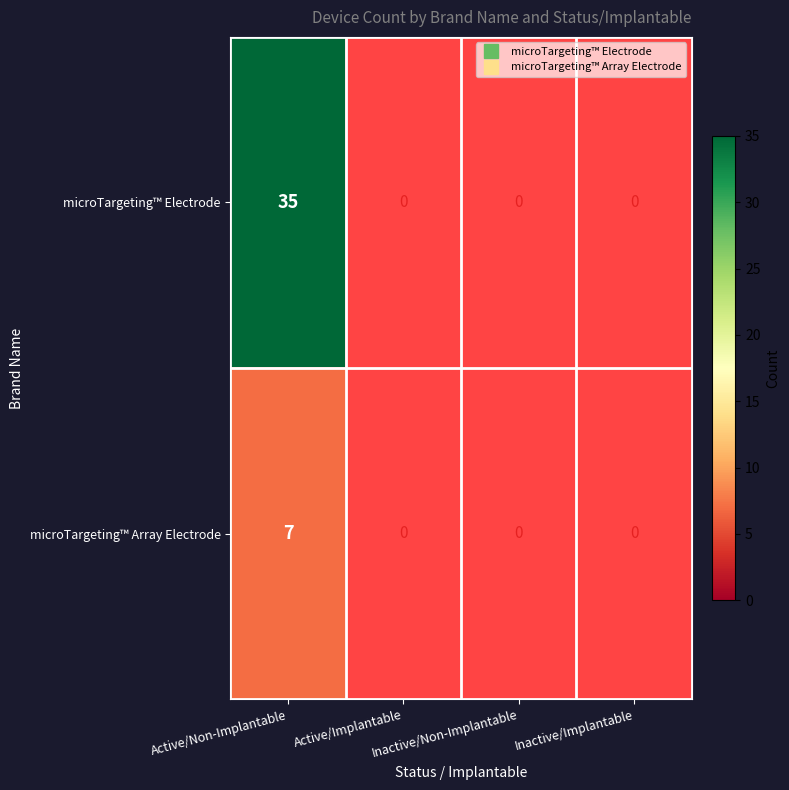

Count the number of categories in the chart.

4